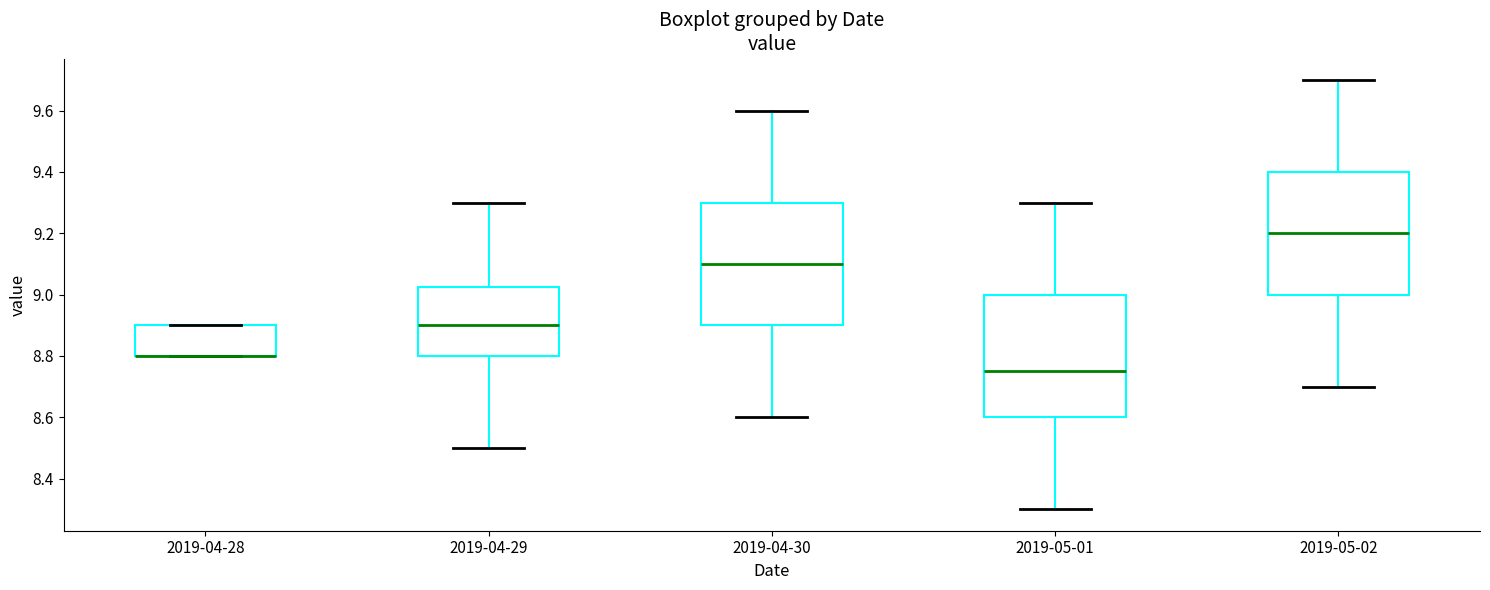

Where is the lower edge of the box for 2019-04-30 on the y-axis? The values are not printed on the chart, so give them approximately, as read against the axis.

8.90